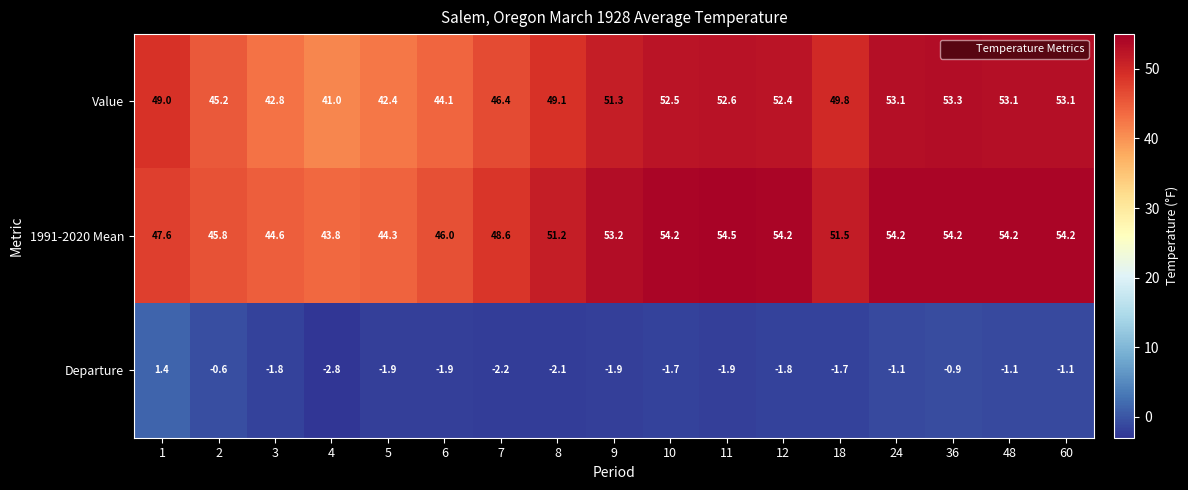

List the series in order of their peak value, lowest first.

Departure, Value, 1991-2020 Mean